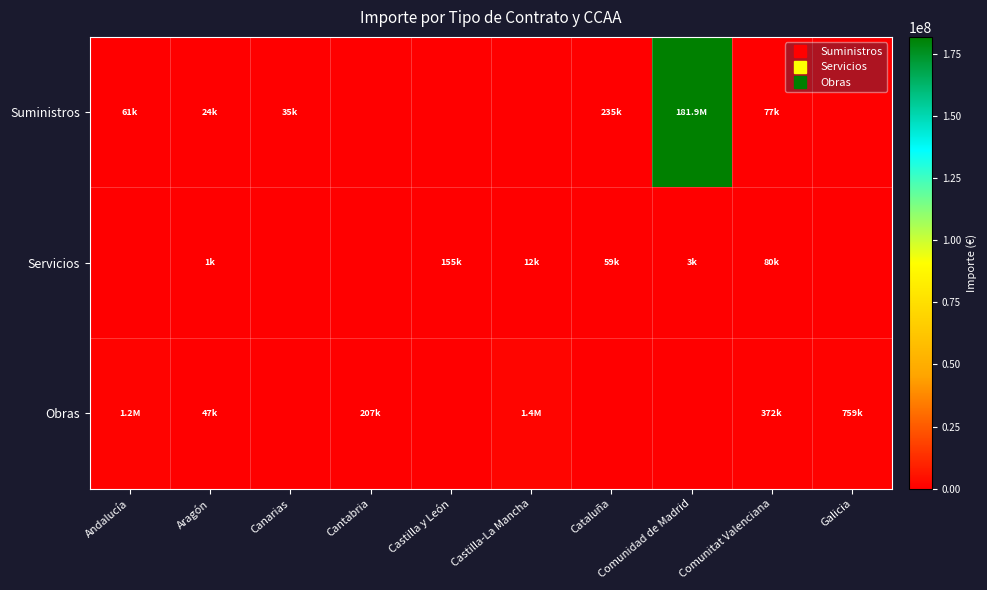

Reading right to left, list all the values displayed in this chart.

Suministros: Galicia=0.0	Comunitat Valenciana=77215.0	Comunidad de Madrid=181886650.0	Cataluña=235000.0	Castilla-La Mancha=0.0	Castilla y León=0.0	Cantabria=0.0	Canarias=34995.7	Aragón=24400.0	Andalucía=60984.2
Servicios: Galicia=0.0	Comunitat Valenciana=80000.0	Comunidad de Madrid=3000.0	Cataluña=59017.0	Castilla-La Mancha=12000.0	Castilla y León=155389.6	Cantabria=0.0	Canarias=0.0	Aragón=1157.0	Andalucía=0.0
Obras: Galicia=758817.1	Comunitat Valenciana=371841.5	Comunidad de Madrid=0.0	Cataluña=0.0	Castilla-La Mancha=1445754.1	Castilla y León=0.0	Cantabria=206595.3	Canarias=0.0	Aragón=46630.0	Andalucía=1199667.6